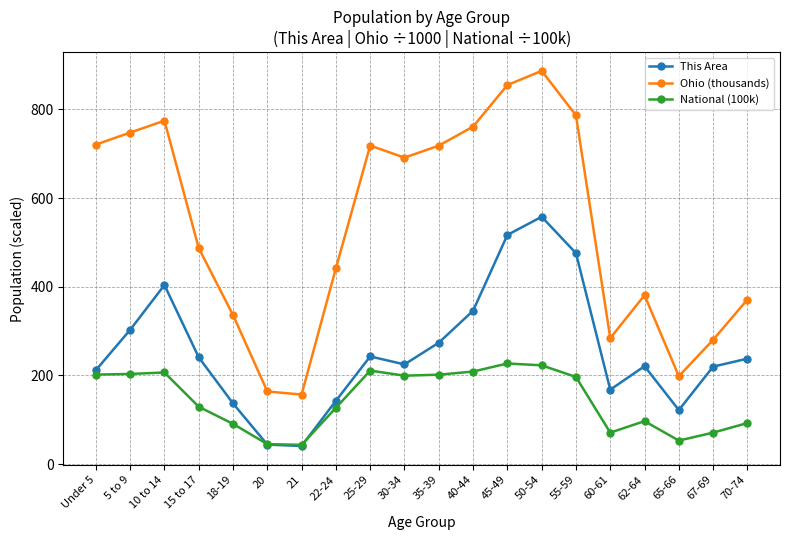

What is the difference between the This Area values at 15 to 17 and 21?

200.0